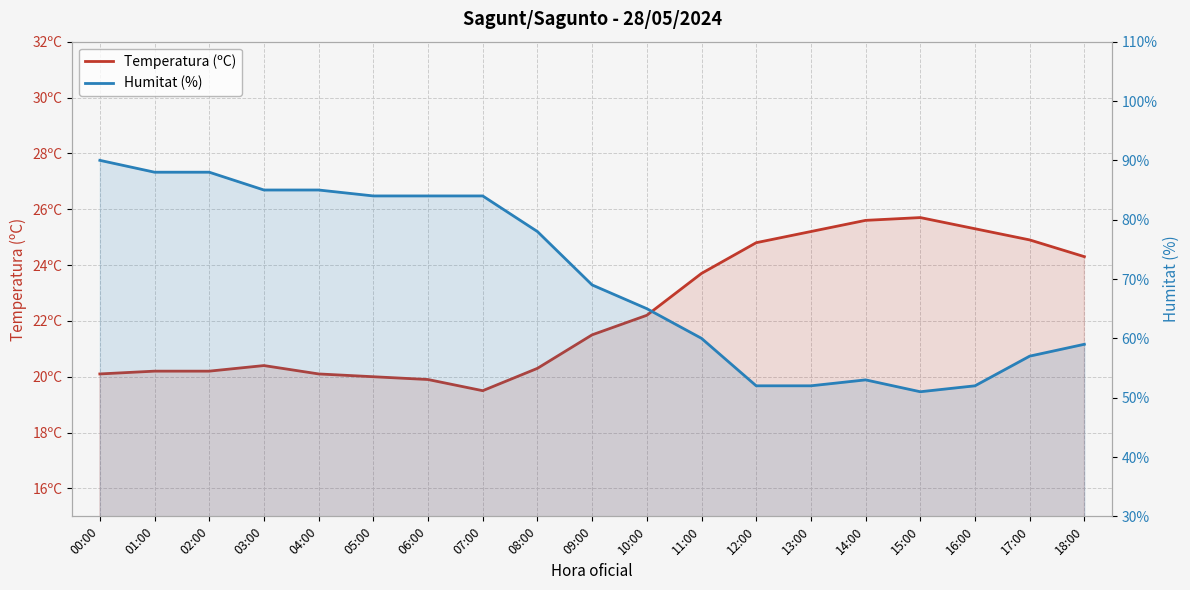

What is the sum of the Humitat (%) values at 05:00 and 16:00?

136.0